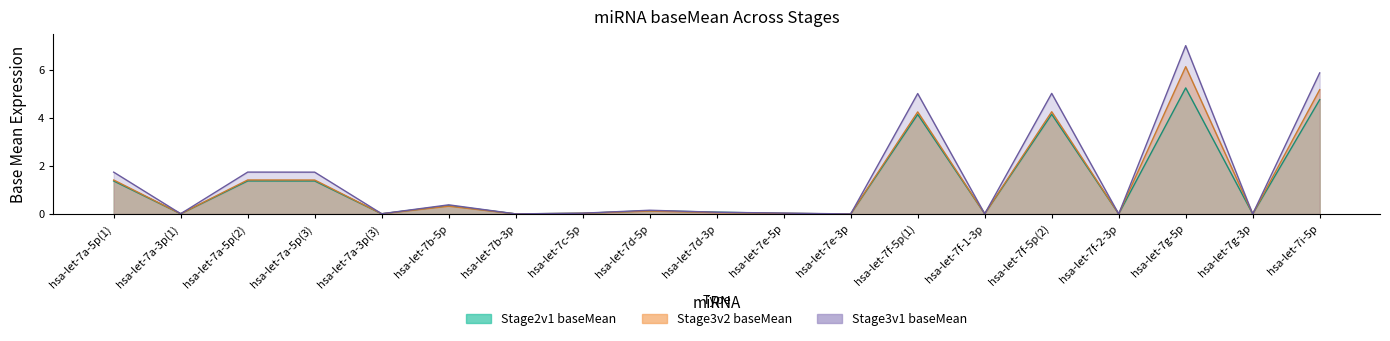

Between hsa-let-7d-5p and hsa-let-7b-5p, which is larger?

hsa-let-7b-5p